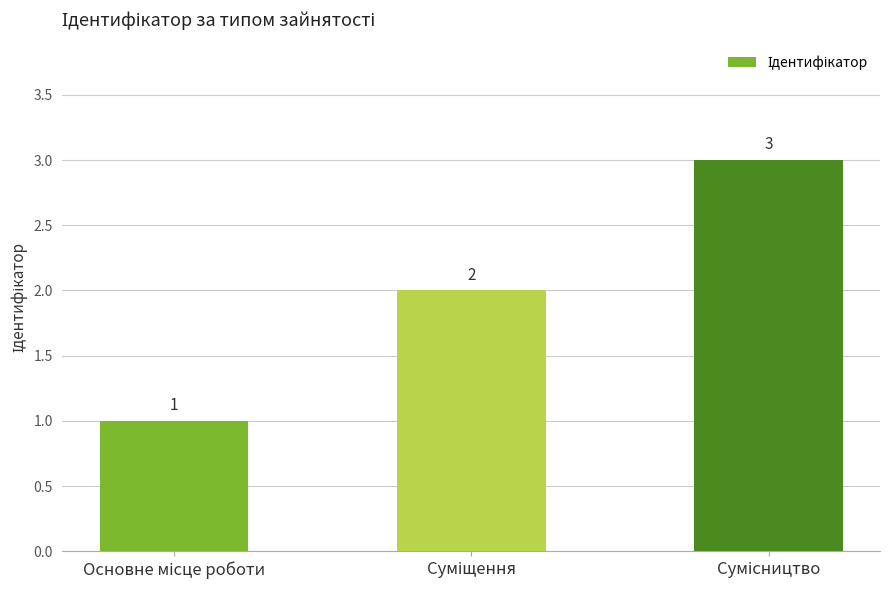

How many values are between 1 and 3?

3